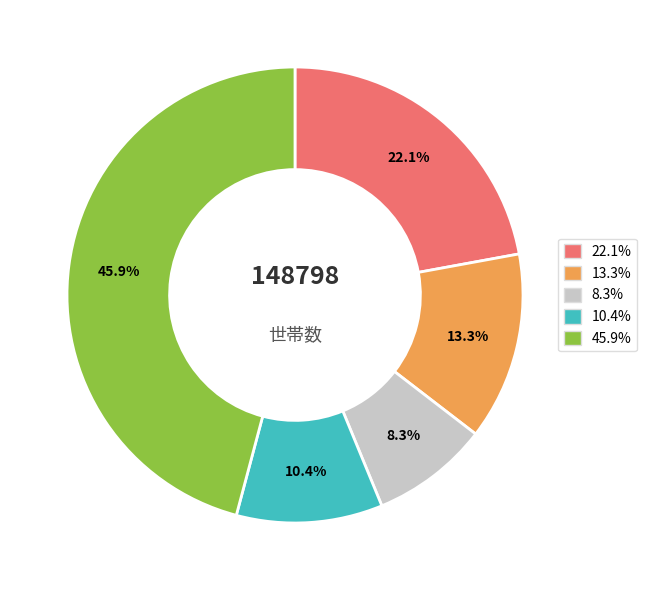

Is there a majority slice in this chart?

No